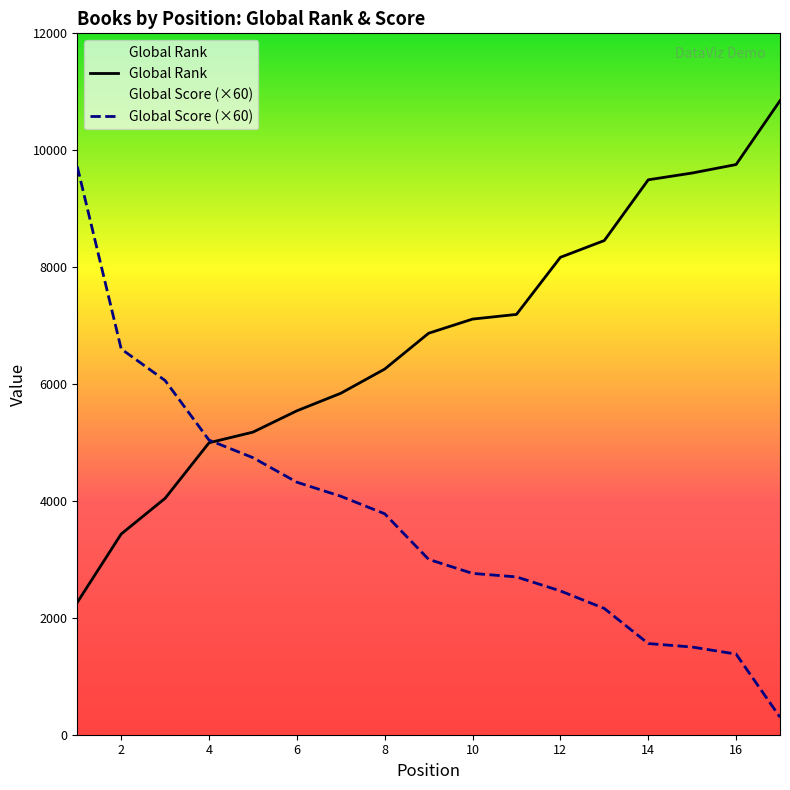

What value does the Global Score series have at 12?

2460